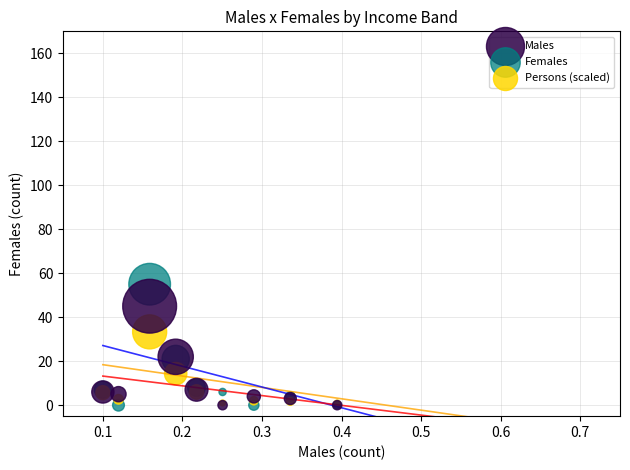

What are all the series names shown in the legend?

Males, Females, Persons (scaled)